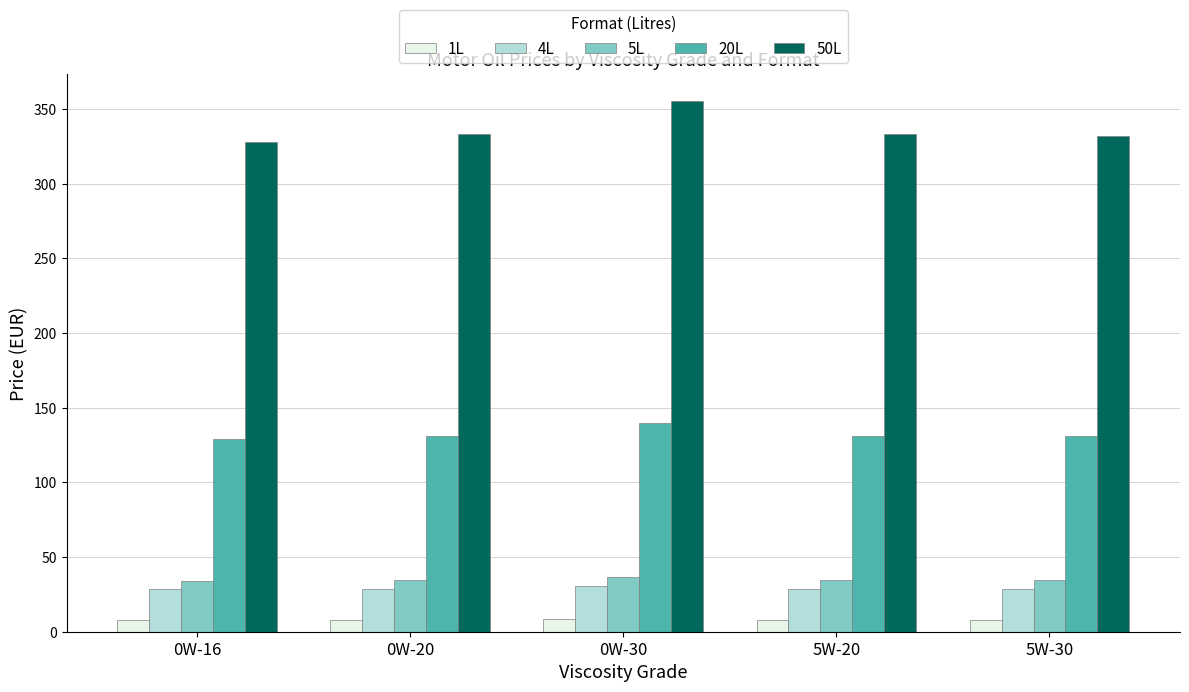

What is the average value of the 20L series?

132.5